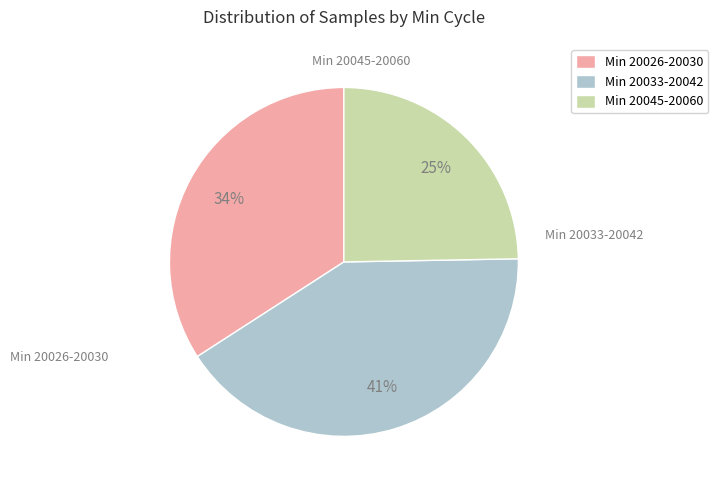

Is it true that Min 20033-20042 is 41% of the pie?

True